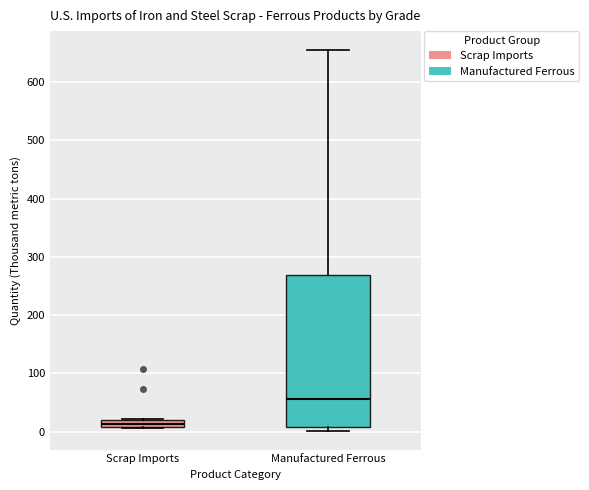

Which box's median line is the highest?

Manufactured Ferrous